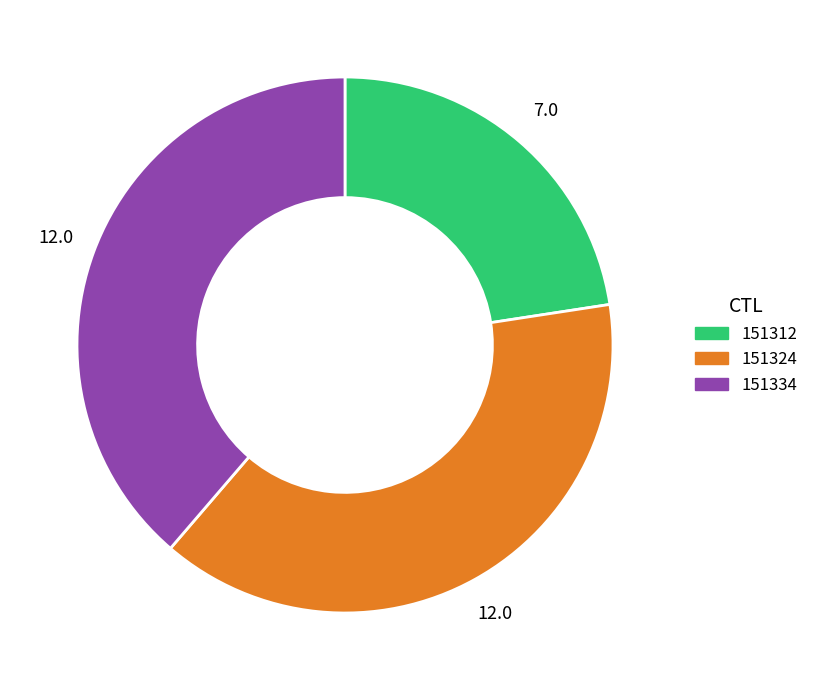

Is there any slice that represents more than half of the pie?

No